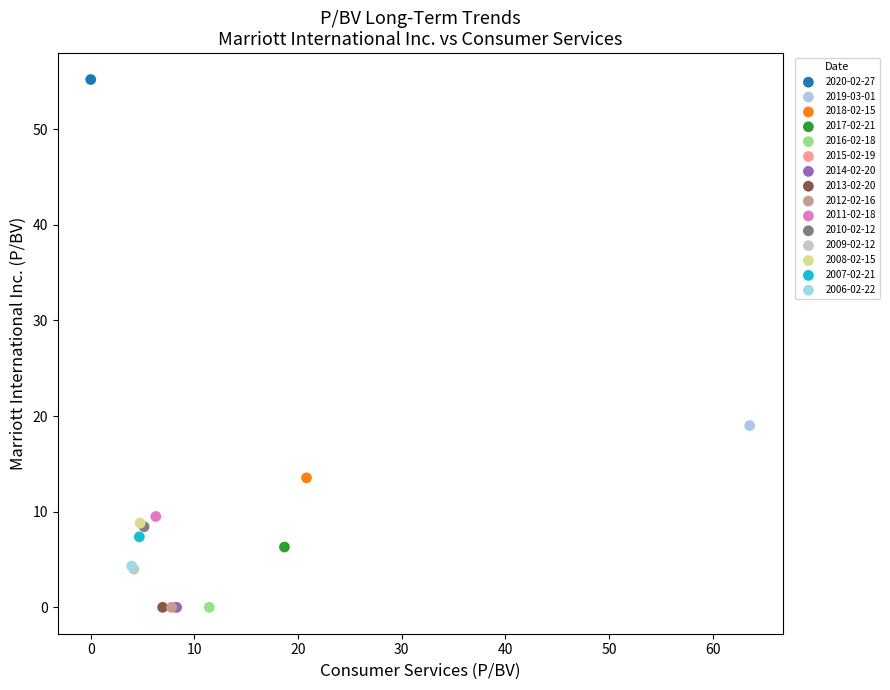

What are all the series names shown in the legend?

2020-02-27, 2019-03-01, 2018-02-15, 2017-02-21, 2016-02-18, 2015-02-19, 2014-02-20, 2013-02-20, 2012-02-16, 2011-02-18, 2010-02-12, 2009-02-12, 2008-02-15, 2007-02-21, 2006-02-22